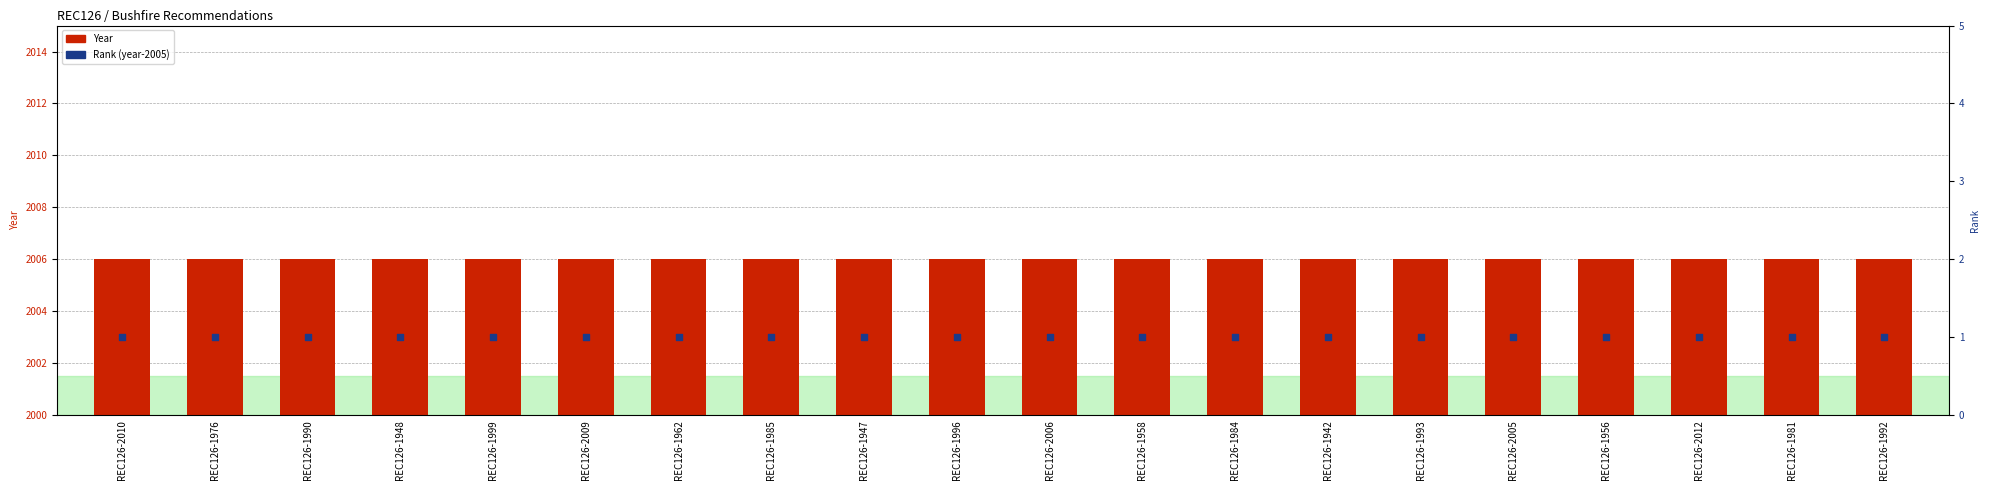

Which series reaches the maximum Y coordinate?

Year